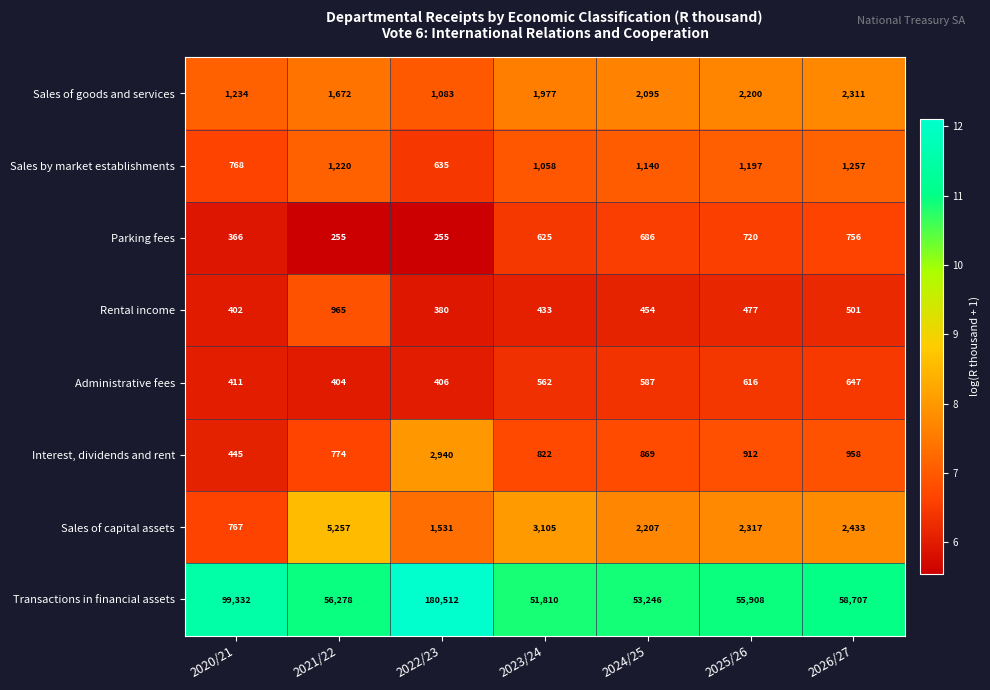

Between 2024/25 and 2026/27, which series saw the biggest shift?

Transactions in financial assets